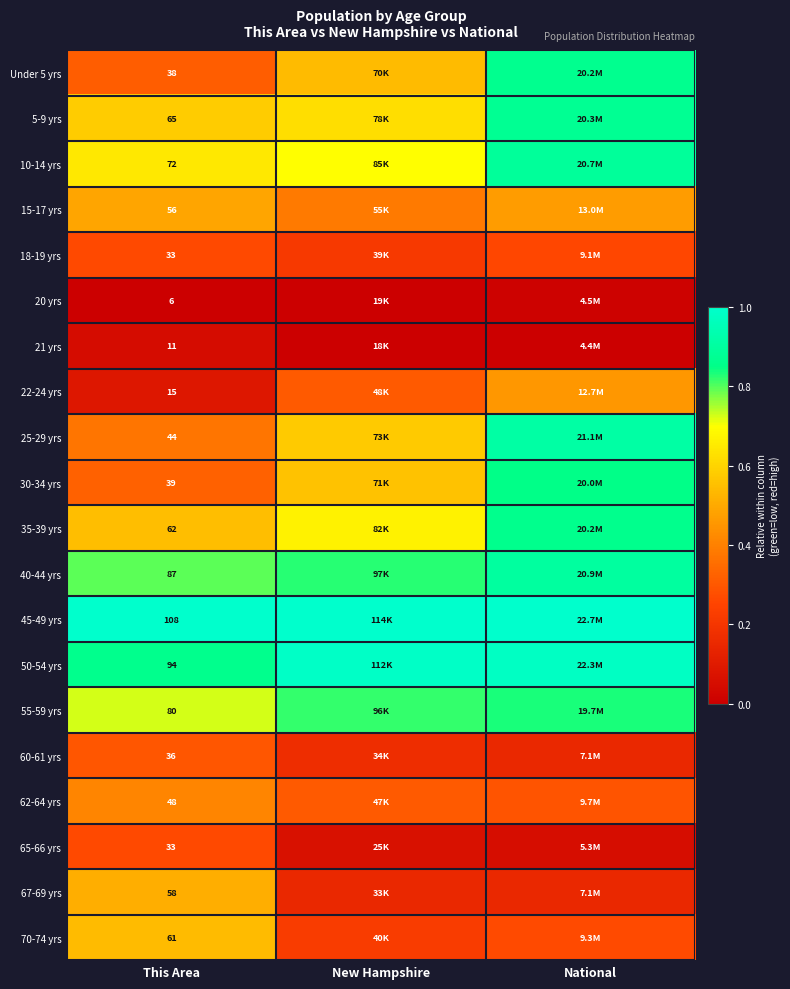

Is the value of 15-17 yrs at This Area greater than the value of 40-44 yrs at This Area?

No